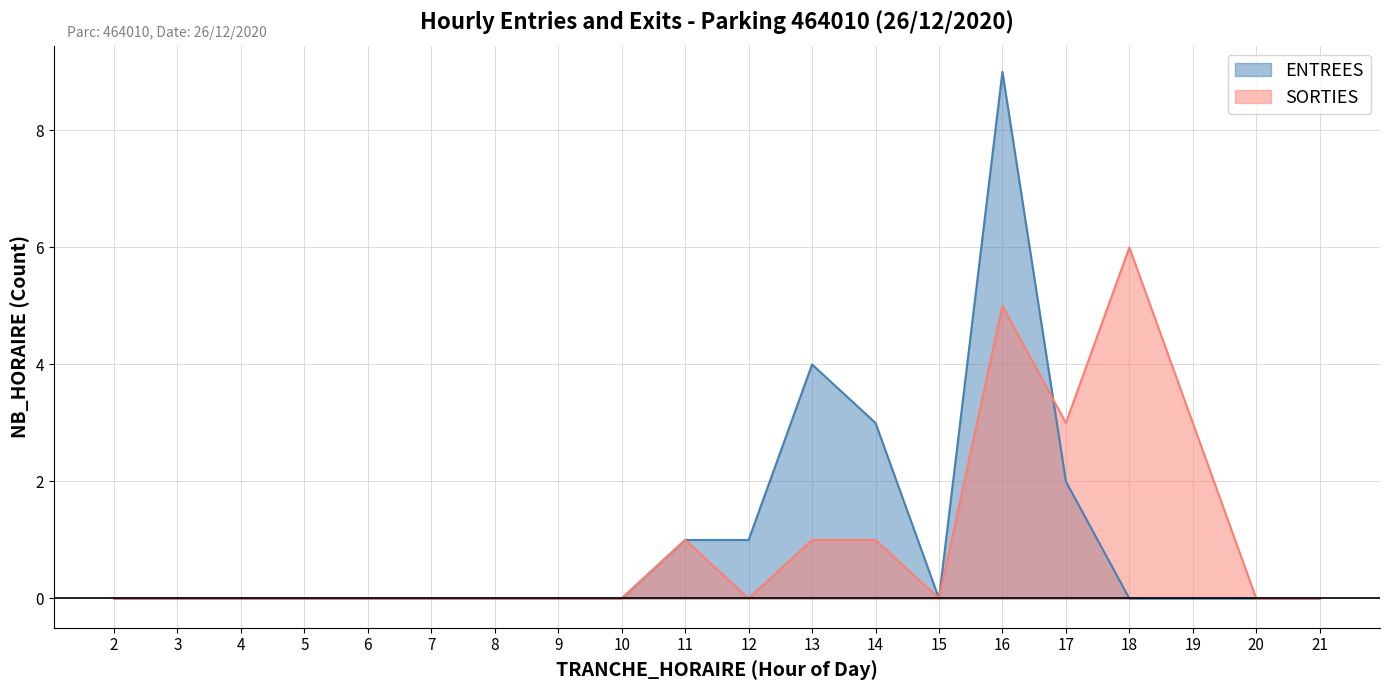

The value of ENTREES at 13 is 4. True or false?

True